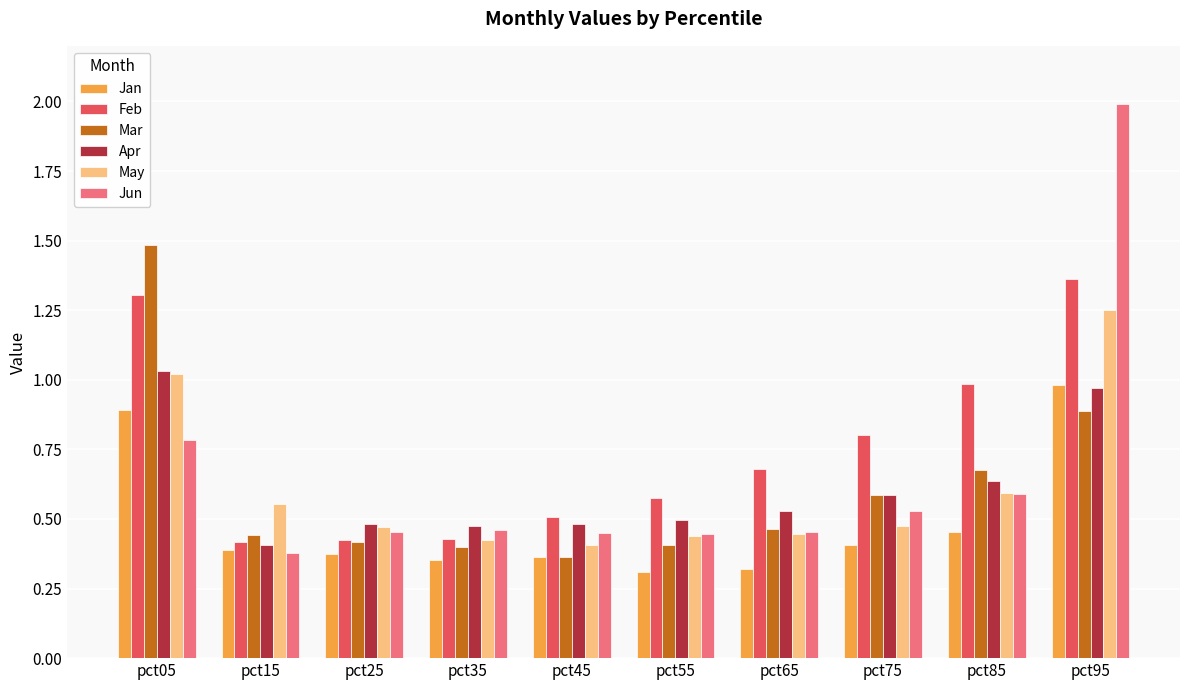

What is the greatest value displayed?

2.0